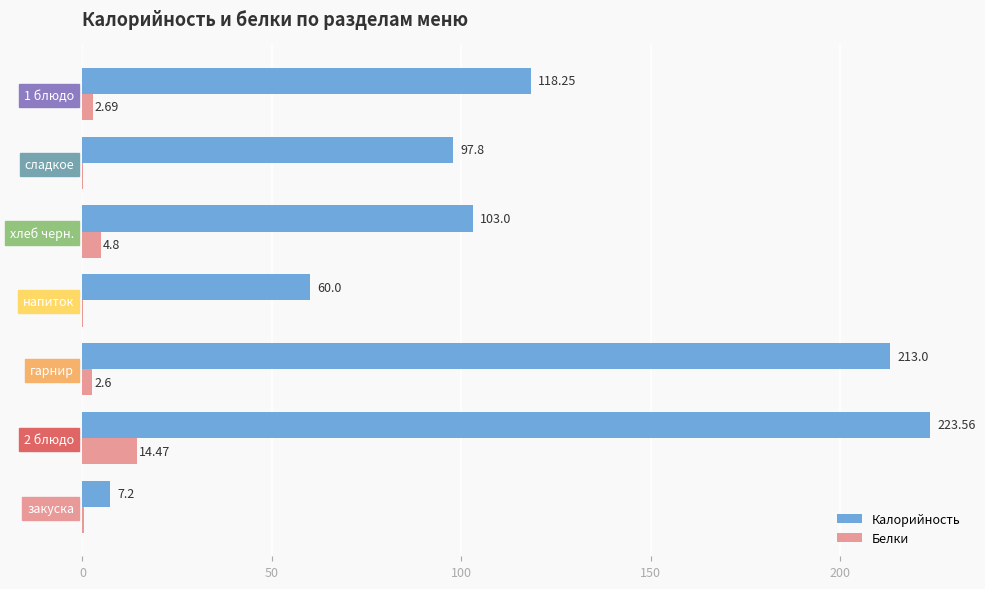

At which label is Белки closest to 7?

хлеб черн.